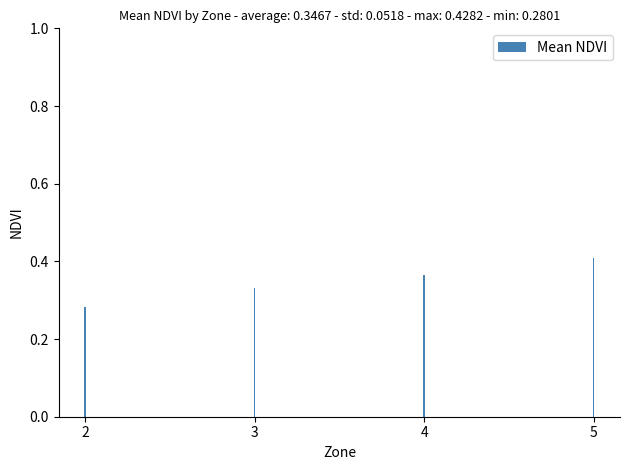

List the labels in order of value, smallest first.

2, 3, 4, 5